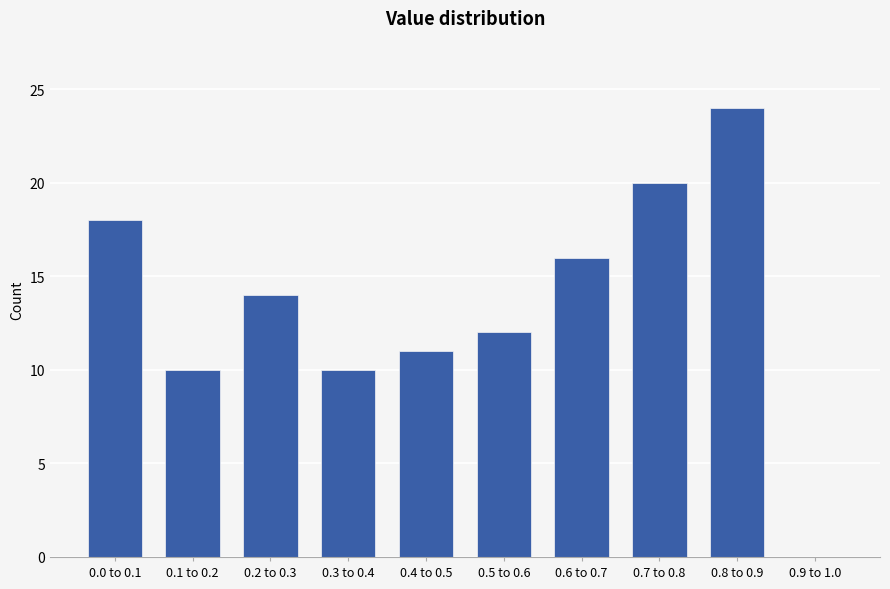

Reading left to right, what are all the values shown in this chart?

0.0 to 0.1=18	0.1 to 0.2=10	0.2 to 0.3=14	0.3 to 0.4=10	0.4 to 0.5=11	0.5 to 0.6=12	0.6 to 0.7=16	0.7 to 0.8=20	0.8 to 0.9=24	0.9 to 1.0=0